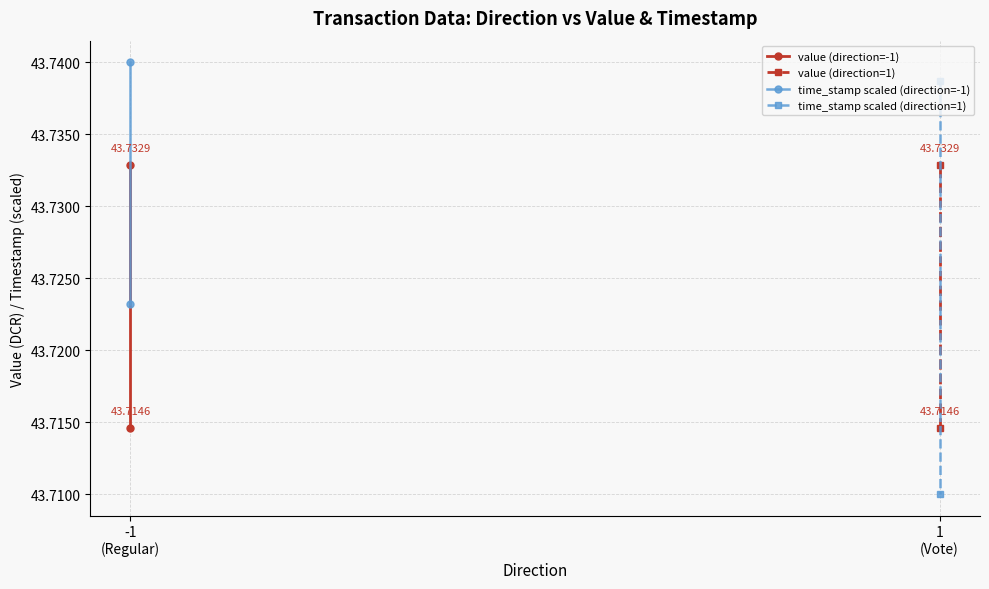

What is the value of the time_stamp scaled (direction=1) point at the 1st from the left?

43.7